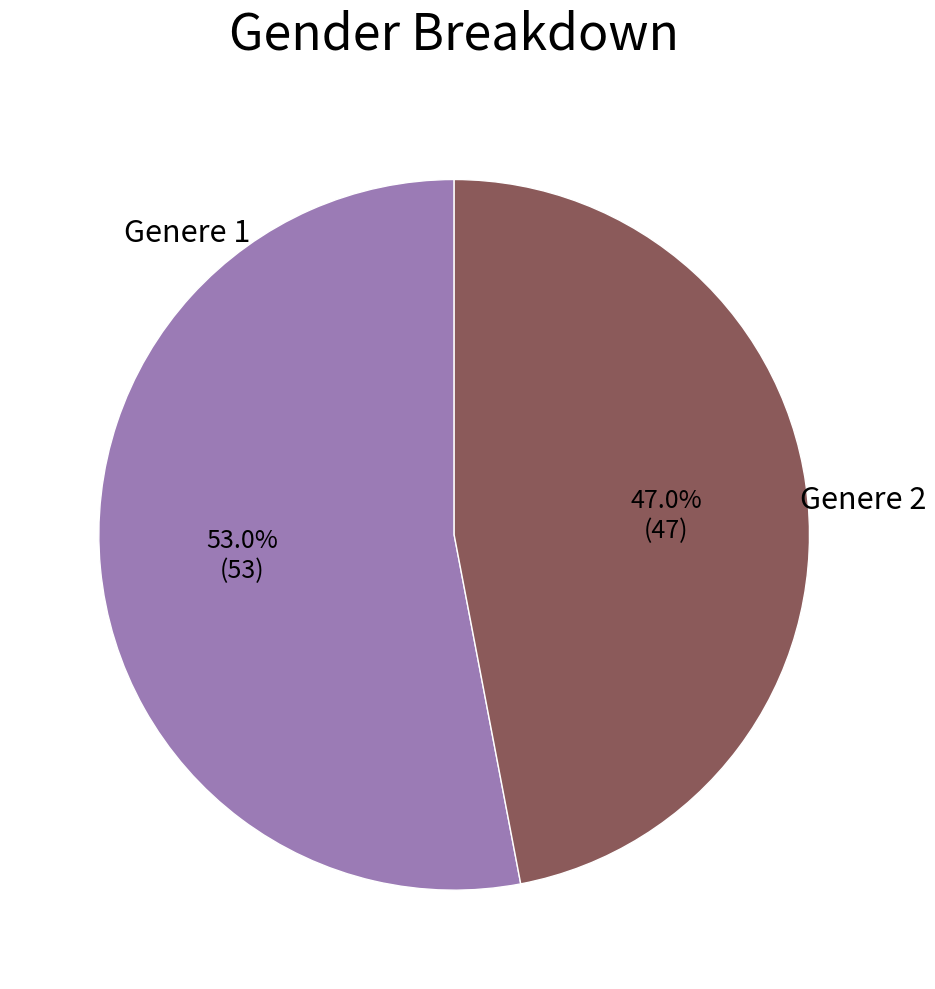

Does any single category account for the majority?

Yes